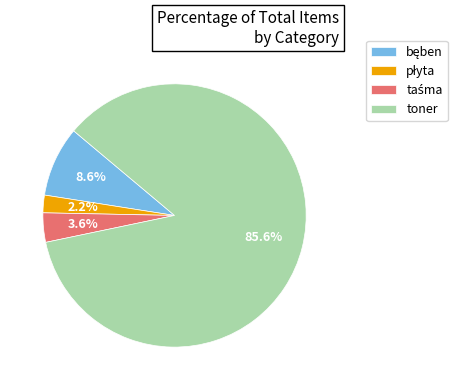

What is the largest slice in the pie chart?

toner